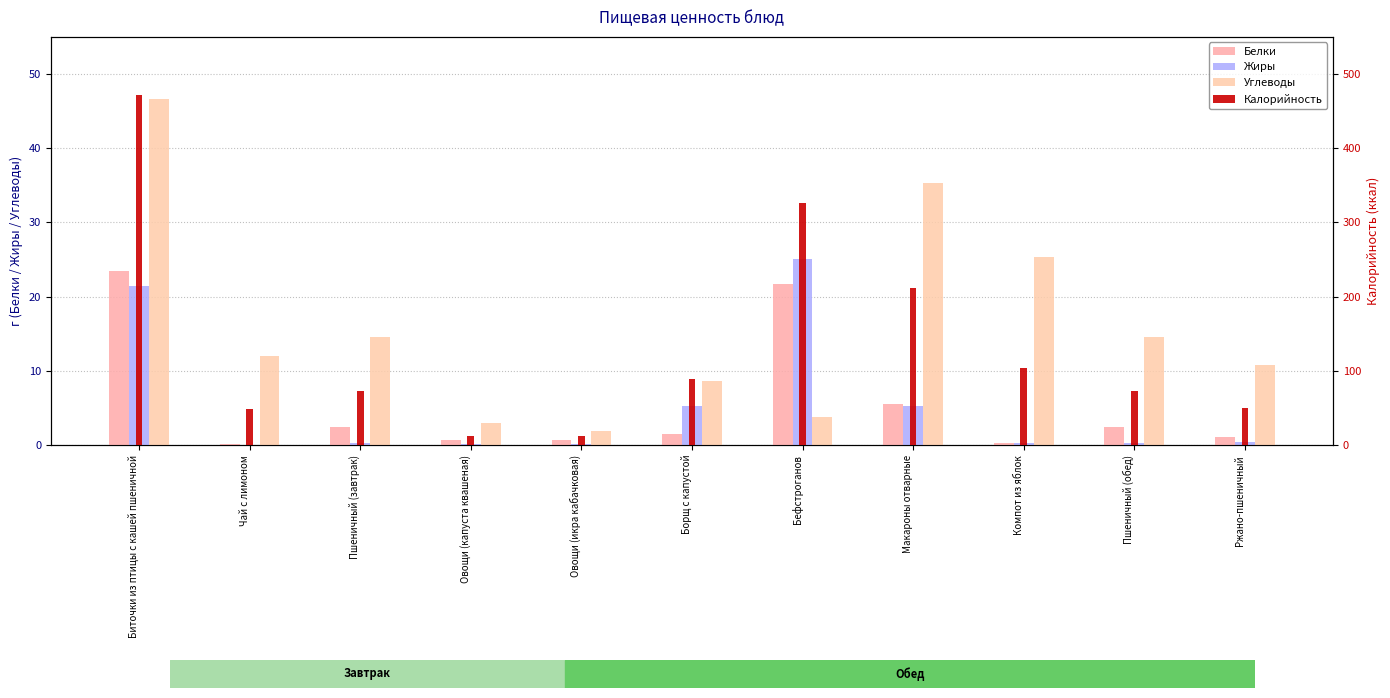

What is the sum of all Углеводы values?

176.6